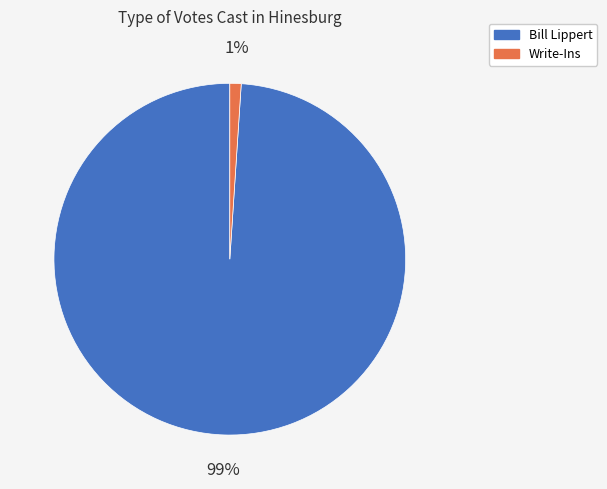

To the nearest percent, what is the difference between the largest and smallest slice percentages?

98%